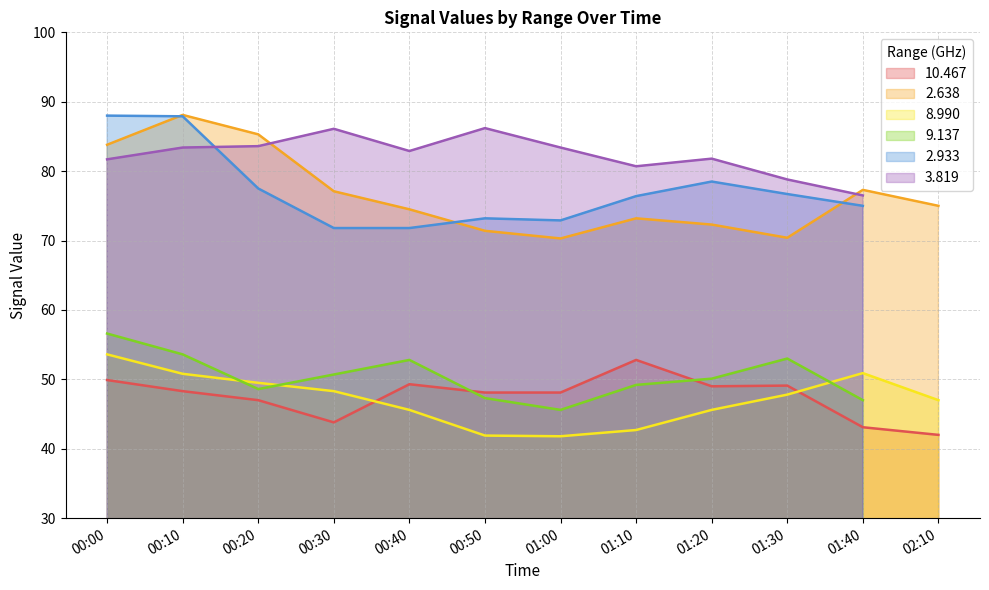

How many interior local valleys does the   9.137 series have?

2